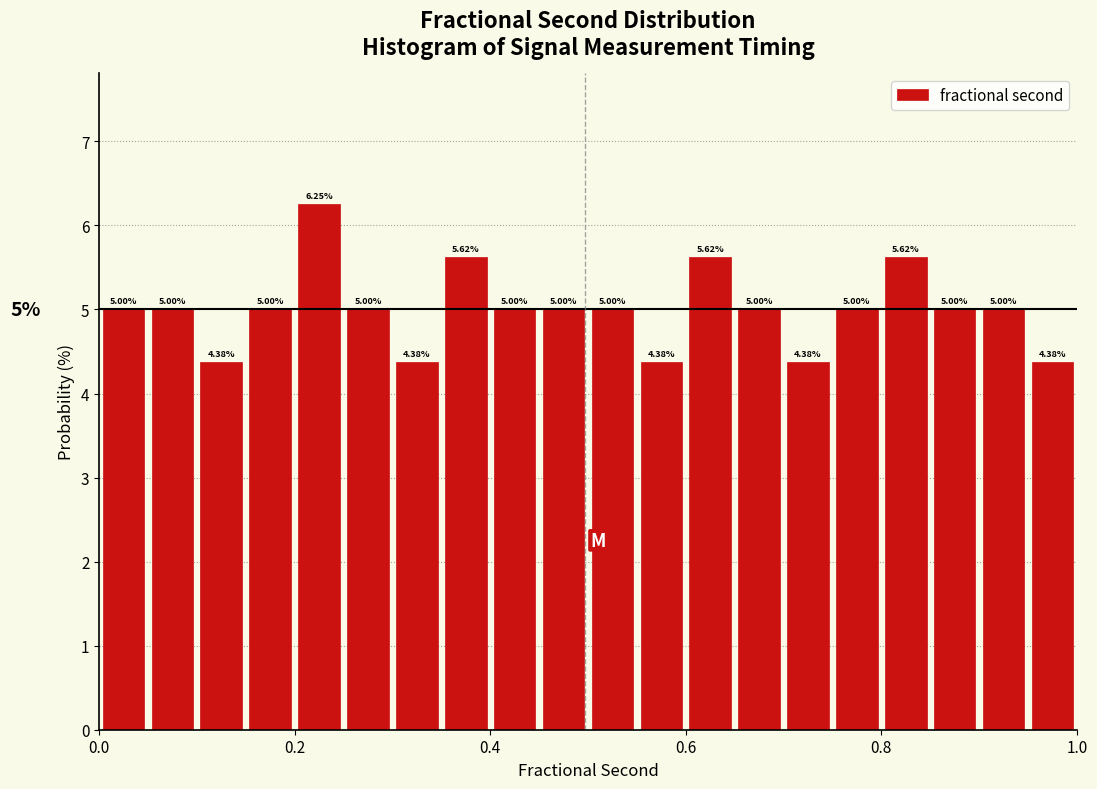

Read against the x-axis, roughly where is the centre of the tallest bar?

0.22